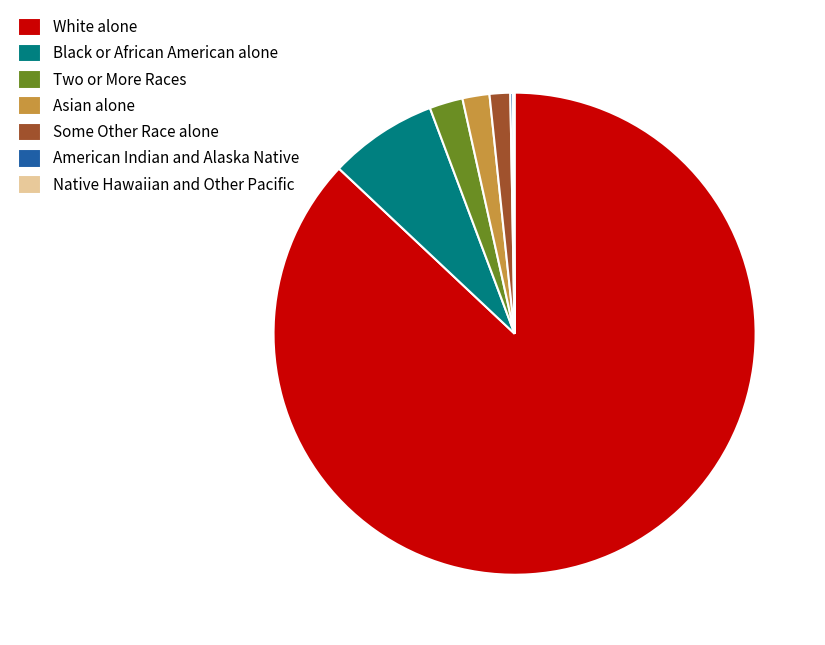

What is the ratio of the value at Two or More Races to the value at Black or African American alone?

0.3